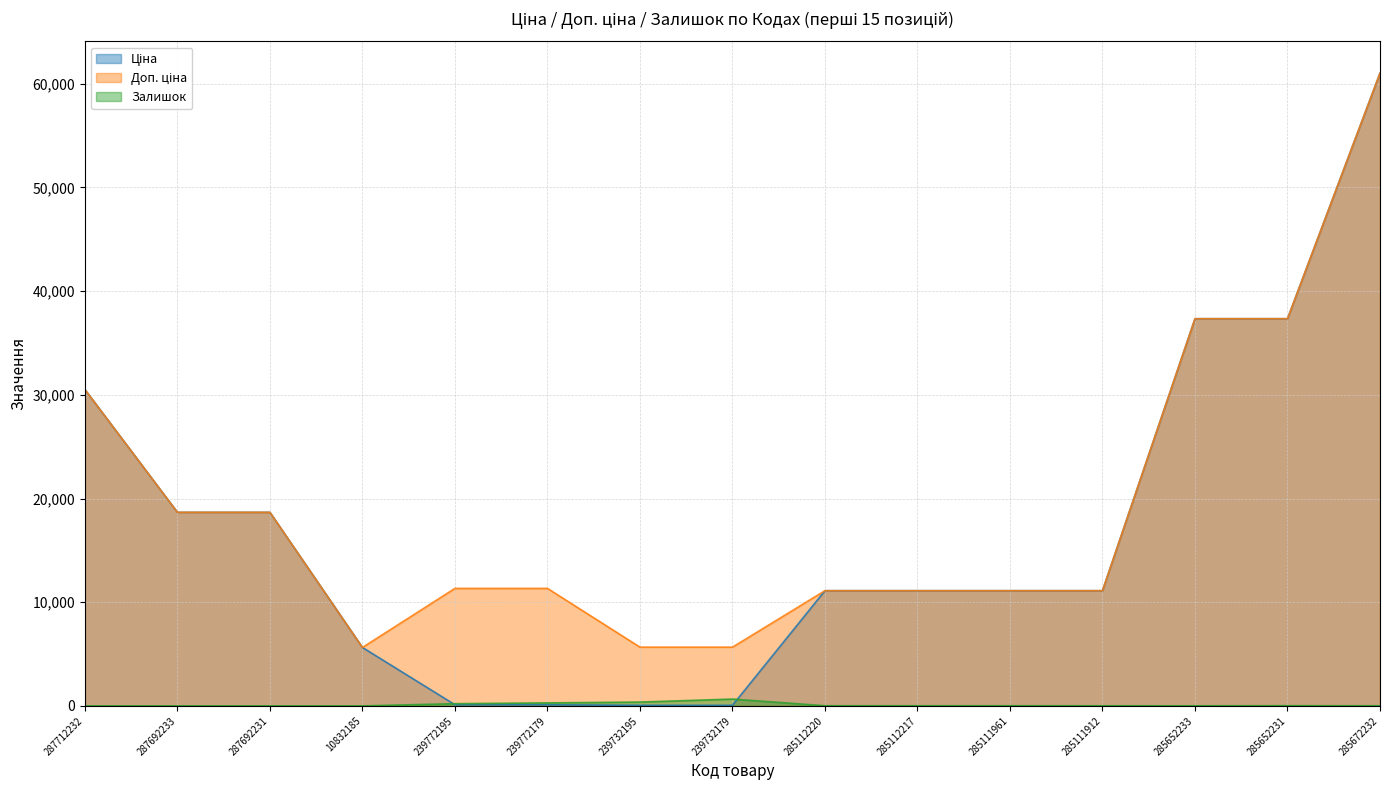

What is the value of the Залишок point at the 5th from the left?

215.0